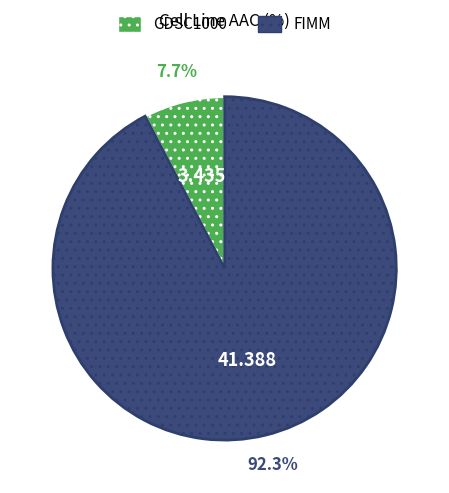

Which has a higher value, FIMM or GDSC1000?

FIMM